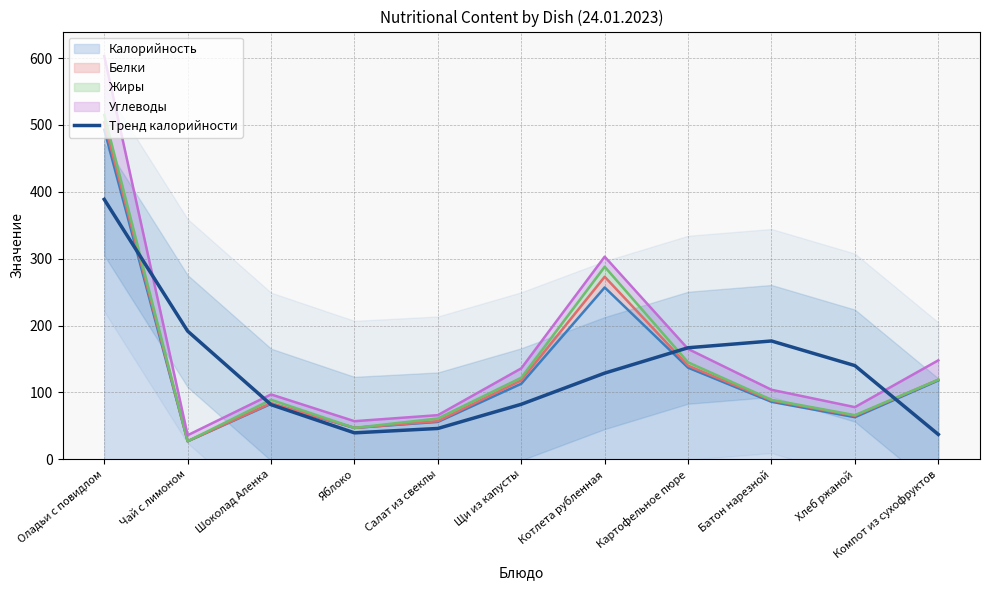

What position from the right is Шоколад Аленка?

9